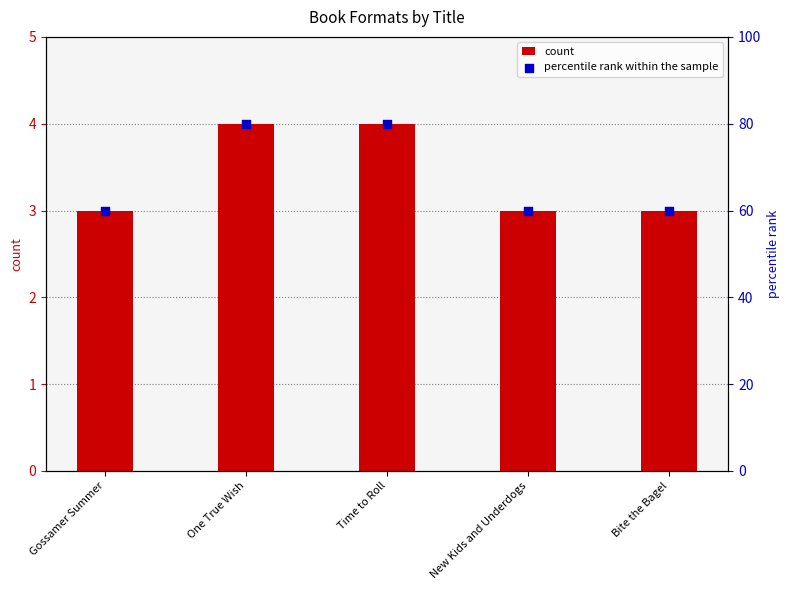

At how many categories does at least one series exceed 57?

5